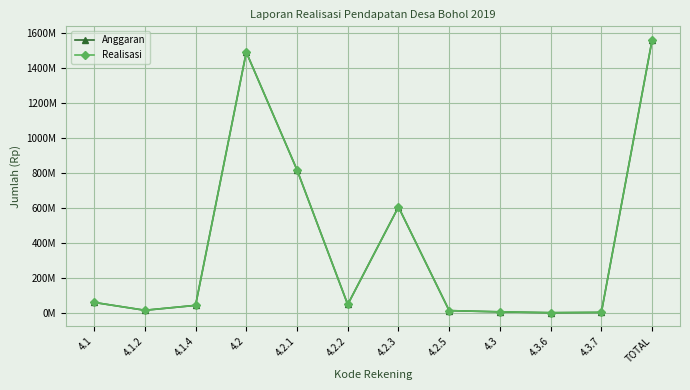

How many values in the Anggaran series exceed 50018900?

5